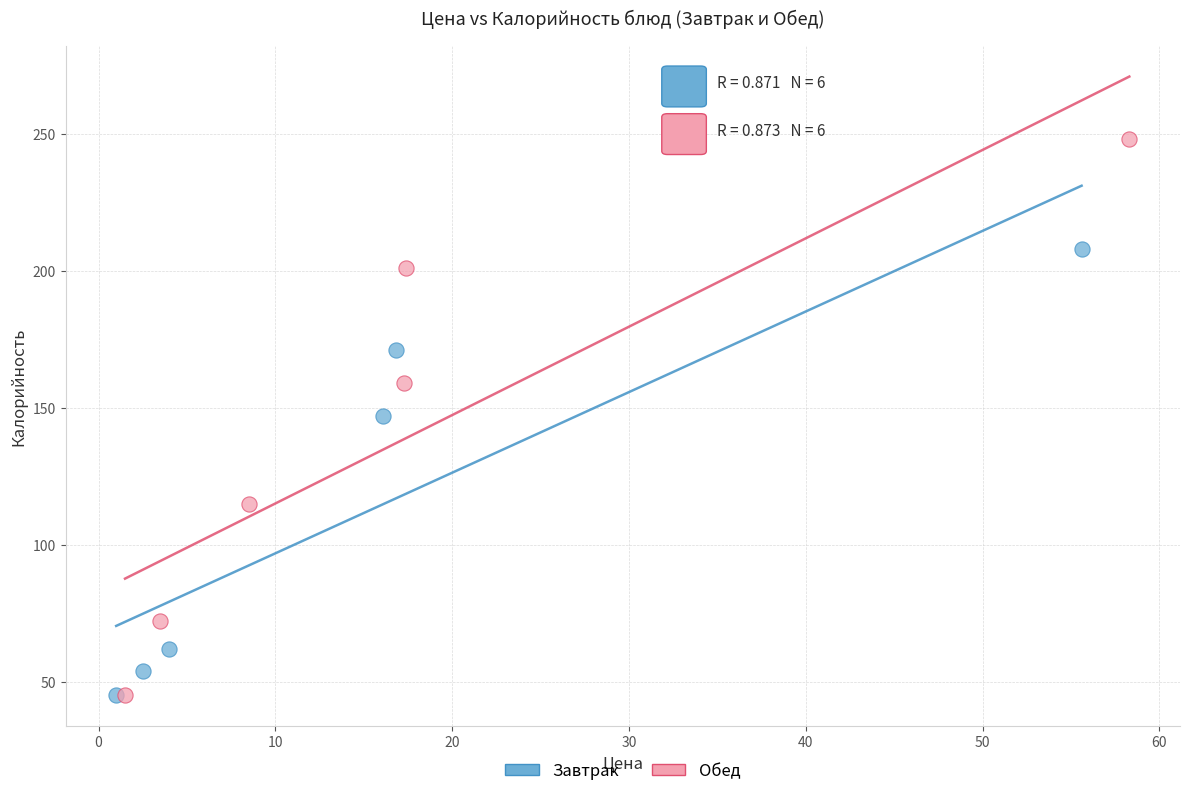

What are all the series names shown in the legend?

Завтрак, Обед